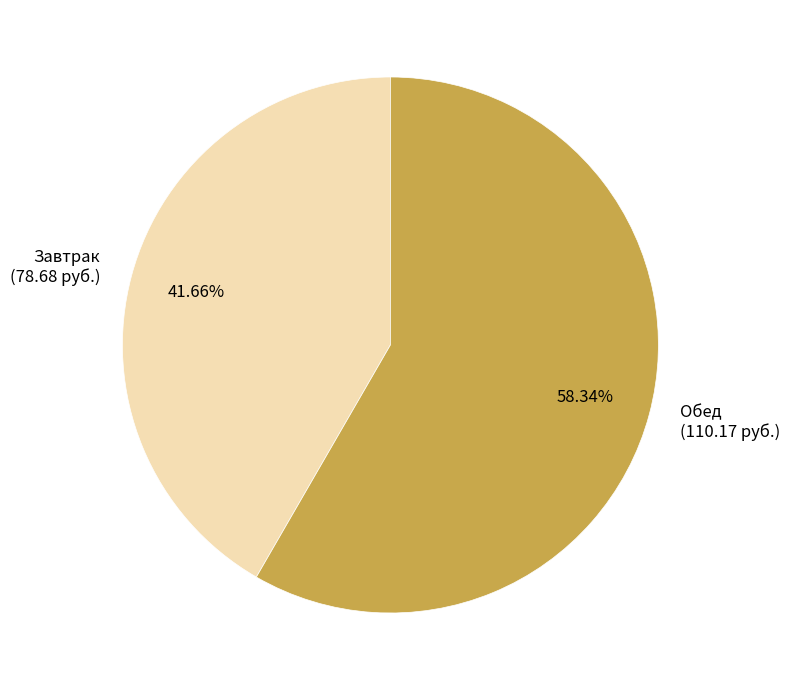

What is the largest slice in the pie chart?

Обед